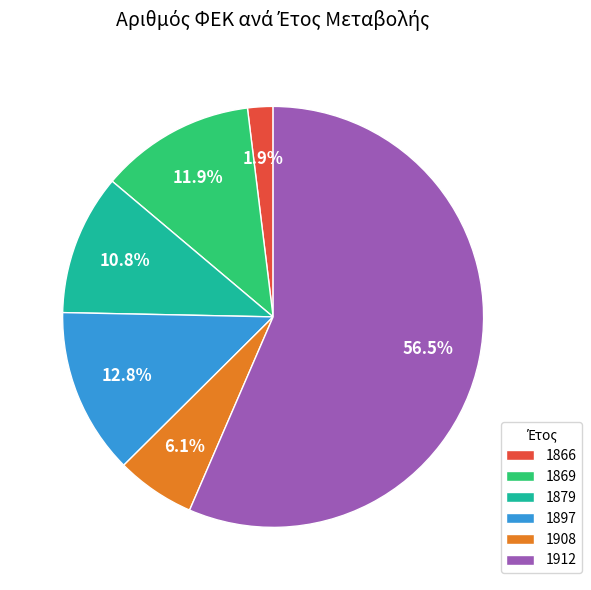

How many slices are in this pie chart?

6